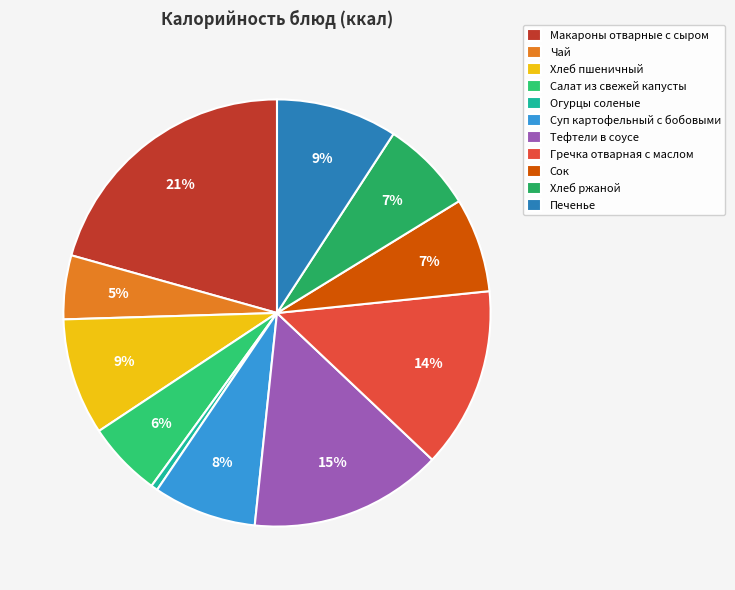

Which slice is the smallest?

Огурцы соленые